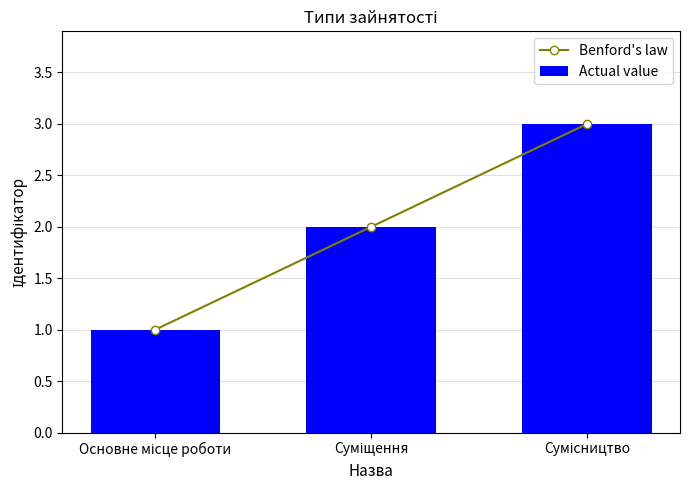

What is the sum of the Benford's law values at Суміщення and Сумісництво?

5